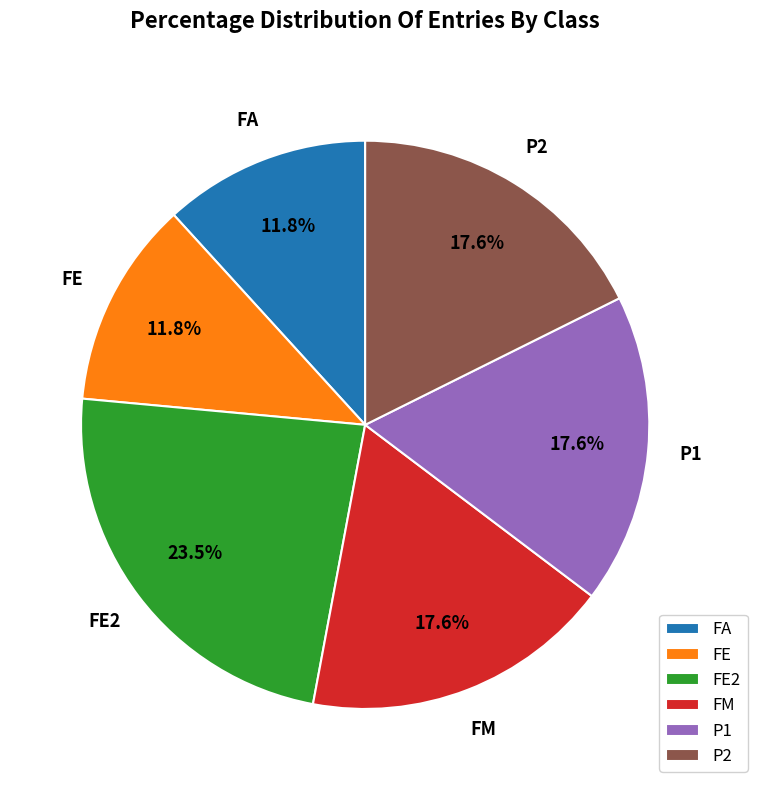

To the nearest percent, what is the difference between the FE2 and FE slice percentages?

12%